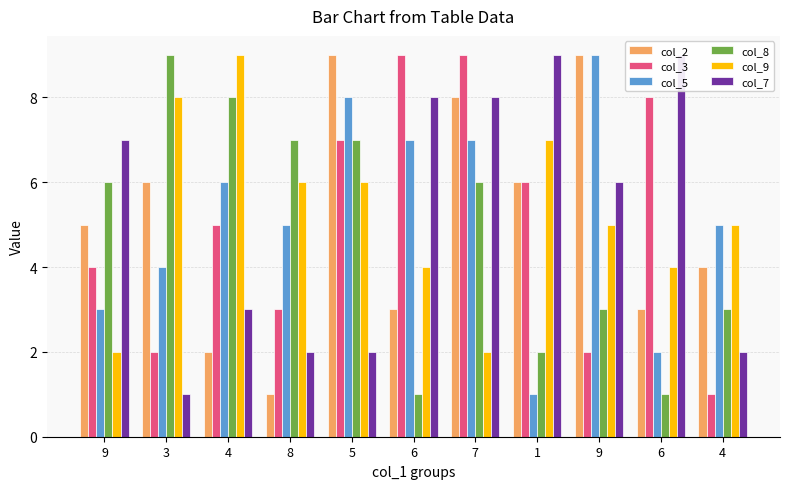

What is the label of the 5th bar from the right?

7